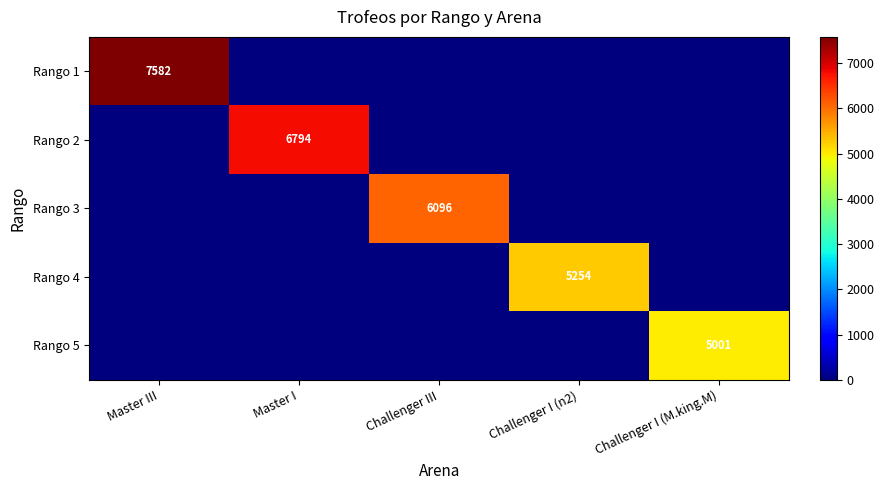

At which category is the sum across all series the highest?

Master III